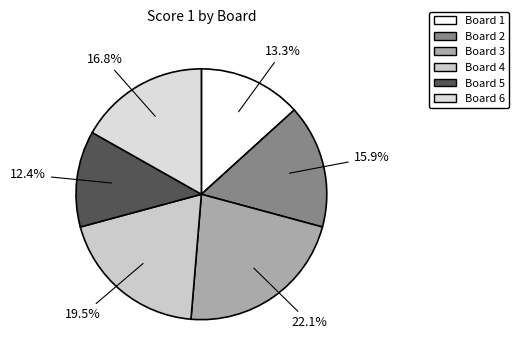

To the nearest percent, what is the average slice percentage?

17%